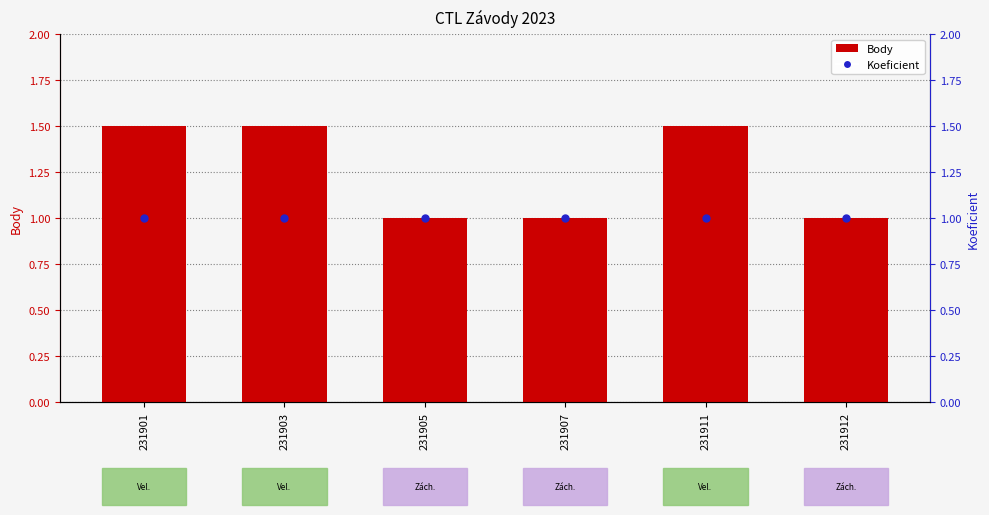

What are all the series names shown in the legend?

Body, Koeficient